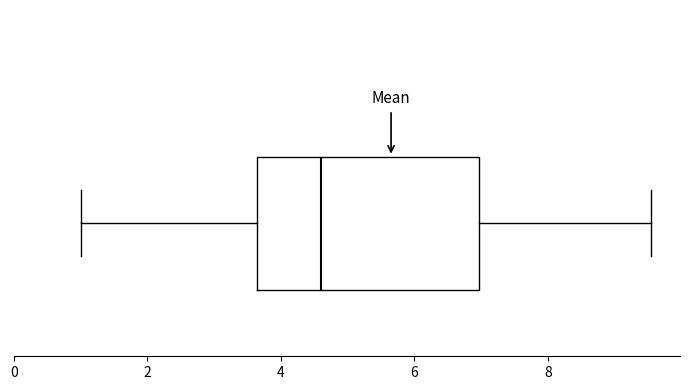

Read this box plot against the x-axis: the position of the median line, the range covered by the box, and the ends of both whiskers. The values are not printed on the chart, so give them approximately, as read against the axis.

median 4.6, box 3.6 to 7.0, whiskers 1.0 to 9.6